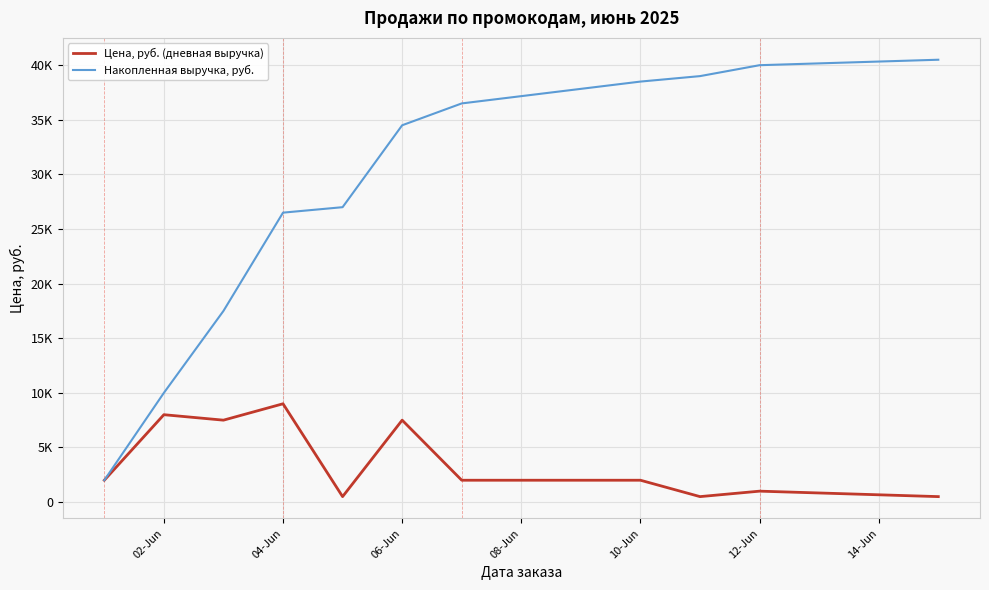

What are all the series names shown in the legend?

Цена, руб. (дневная выручка), Накопленная выручка, руб.